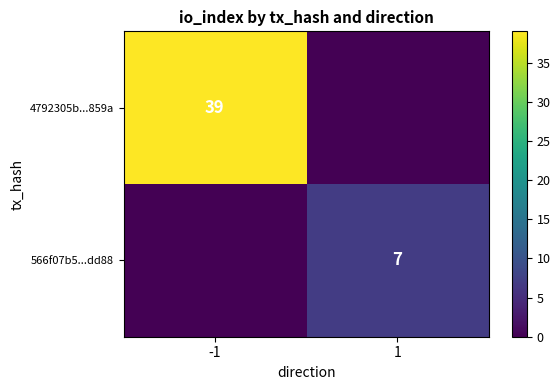

True or false: 566f07b5...dd88 has a value of 7 at 1.

True